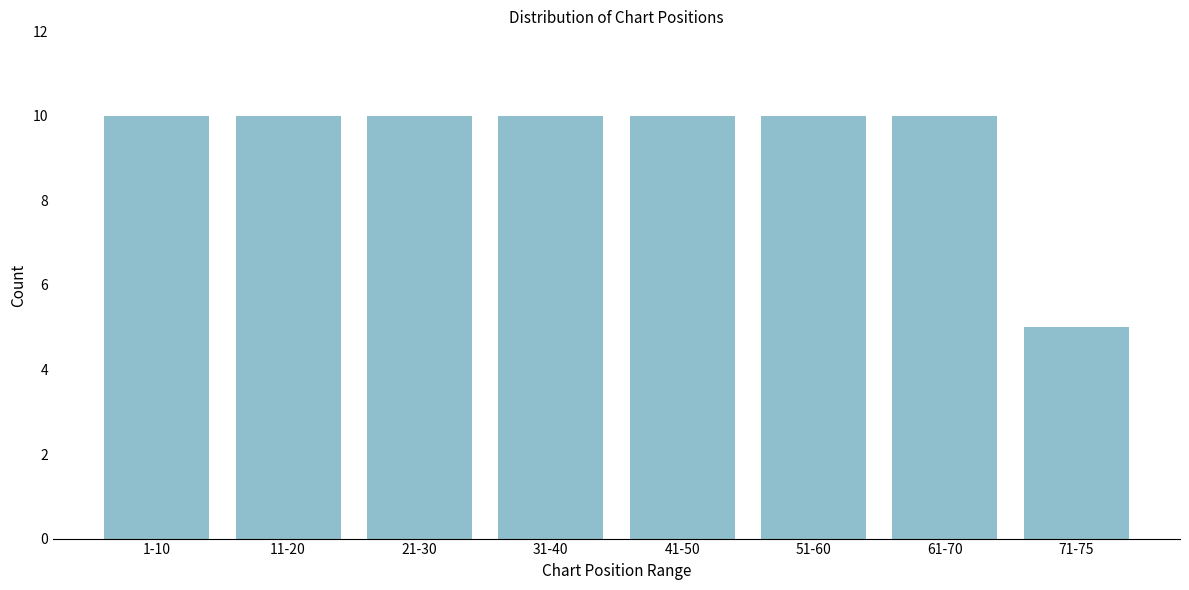

Reading left to right, transcribe all the data shown in this chart.

10	10	10	10	10	10	10	5